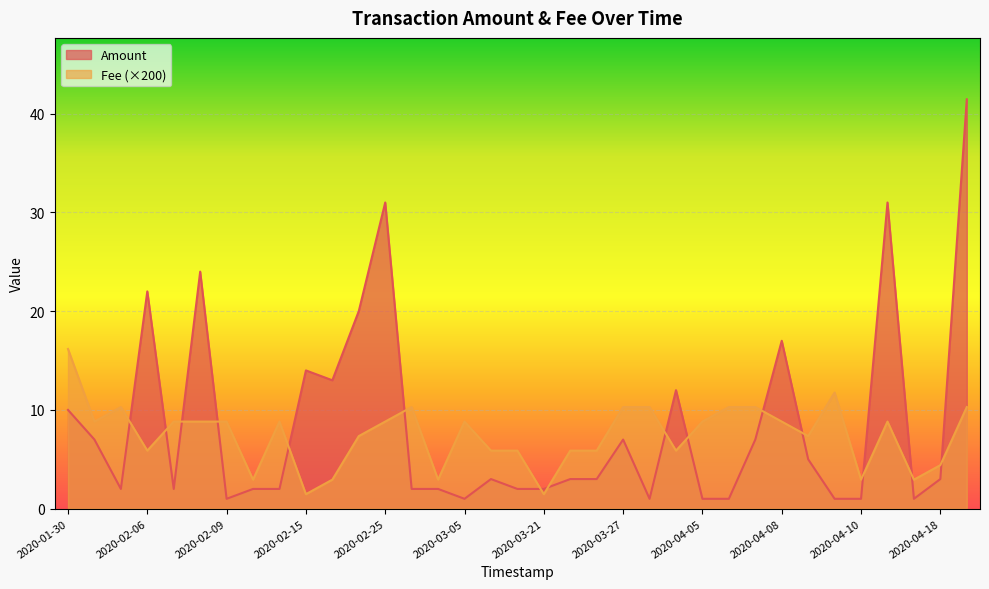

Which series has the largest total across all categories?

Amount